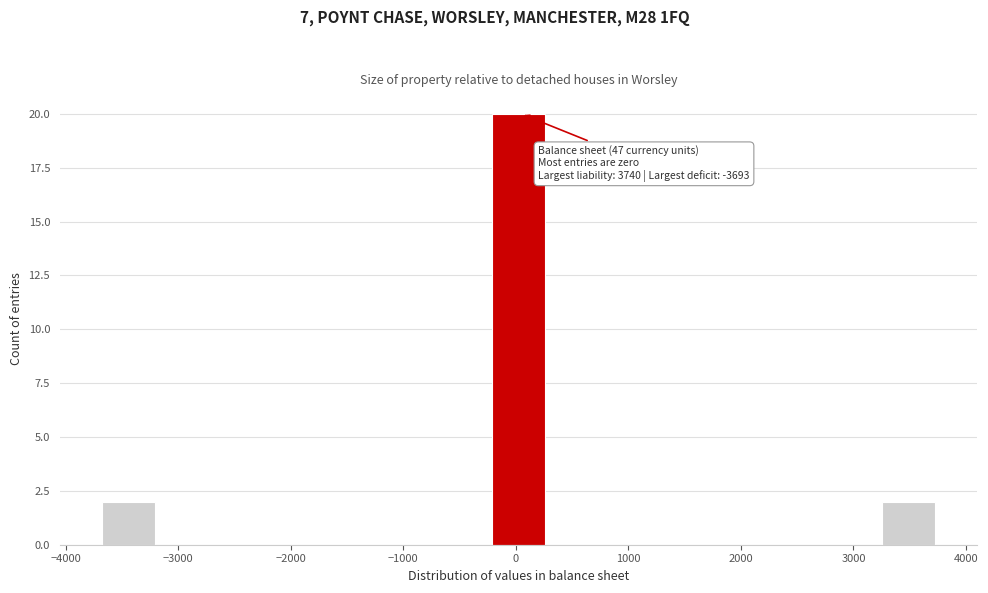

Over which range of the x-axis is the bar tallest?

-200 to 300